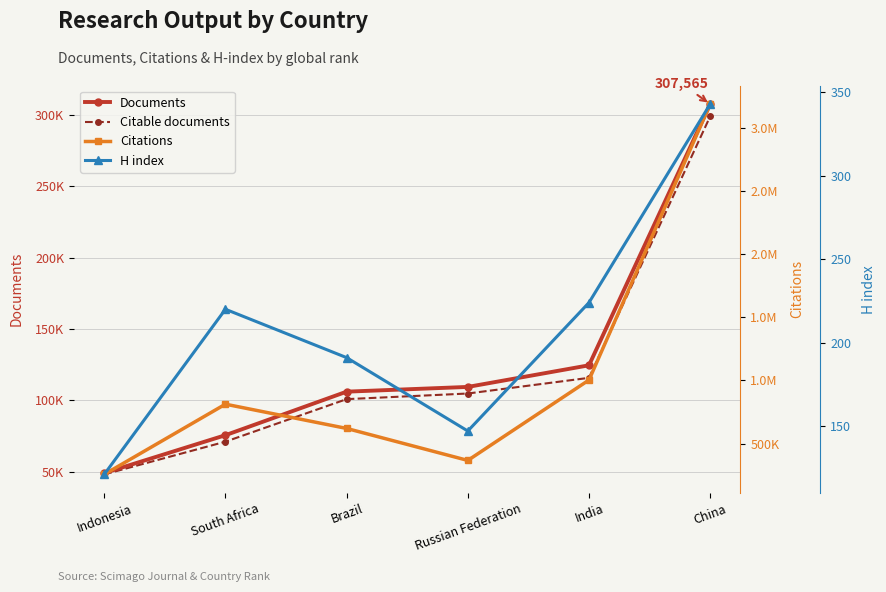

Which has a higher value, Indonesia or China?

China